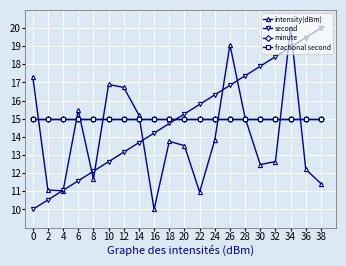

Reading left to right, transcribe all the data shown in this chart.

intensity(dBm): 0=17.3	2=11.1	4=11.0	6=15.5	8=11.7	10=16.9	12=16.7	14=15.2	16=10.0	18=13.8	20=13.5	22=11.0	24=13.8	26=19.1	28=15.0	30=12.5	32=12.6	34=20.0	36=12.2	38=11.4
second: 0=10.0	2=10.5	4=11.1	6=11.6	8=12.1	10=12.6	12=13.2	14=13.7	16=14.2	18=14.7	20=15.3	22=15.8	24=16.3	26=16.8	28=17.4	30=17.9	32=18.4	34=18.9	36=19.5	38=20.0
minute: 0=15.0	2=15.0	4=15.0	6=15.0	8=15.0	10=15.0	12=15.0	14=15.0	16=15.0	18=15.0	20=15.0	22=15.0	24=15.0	26=15.0	28=15.0	30=15.0	32=15.0	34=15.0	36=15.0	38=15.0
fractional second: 0=15.0	2=15.0	4=15.0	6=15.0	8=15.0	10=15.0	12=15.0	14=15.0	16=15.0	18=15.0	20=15.0	22=15.0	24=15.0	26=15.0	28=15.0	30=15.0	32=15.0	34=15.0	36=15.0	38=15.0